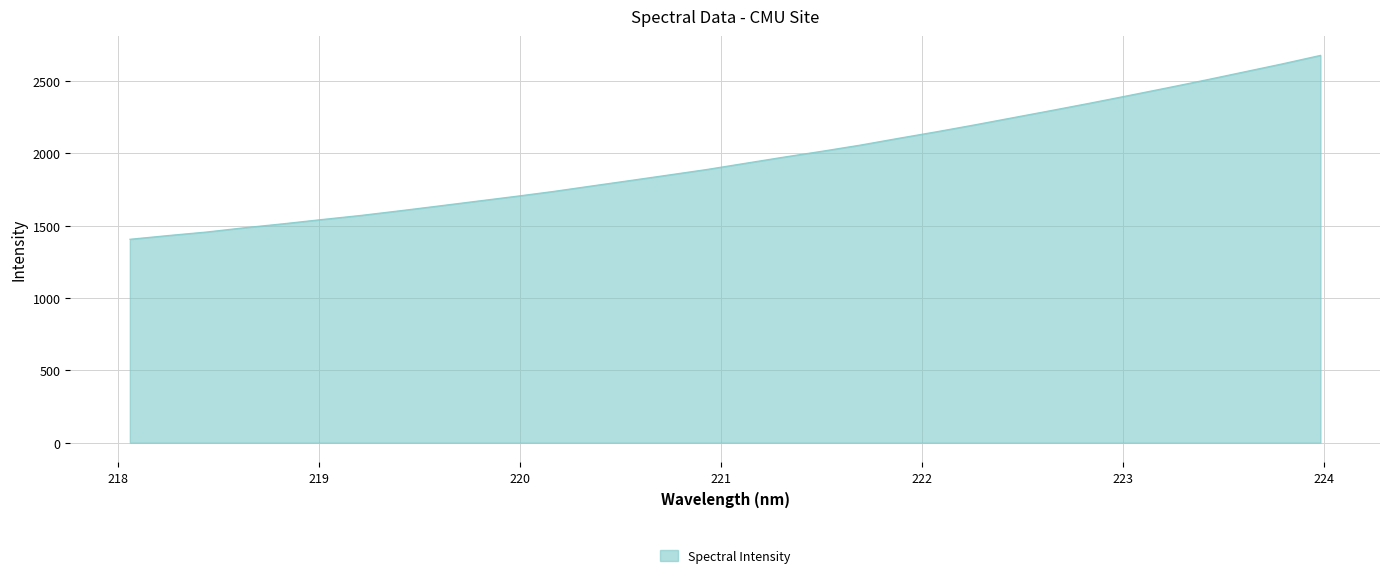

What is the smallest value displayed?

1406.3